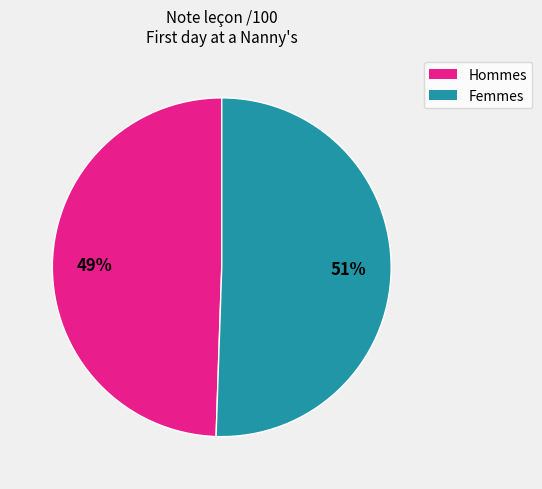

Is there a majority slice in this chart?

Yes